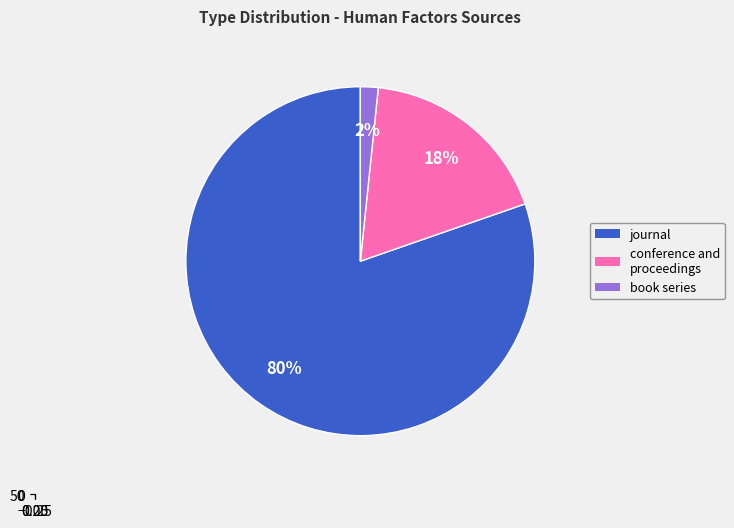

Is the sum of conference and proceedings and journal greater than half?

Yes